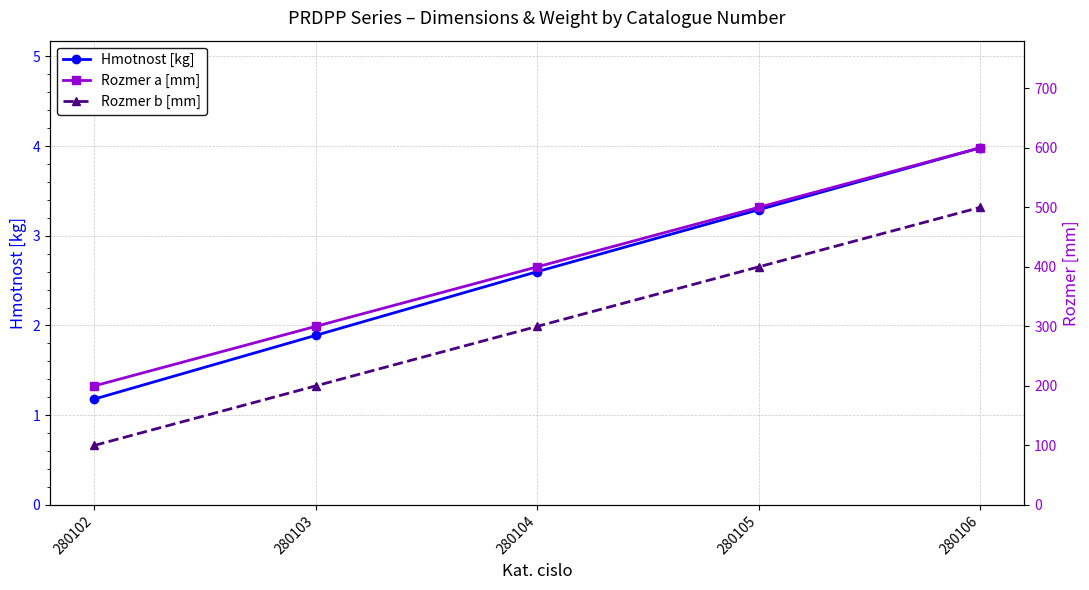

What is the sum of the Rozmer b [mm] values at 280106 and 280102?

600.0